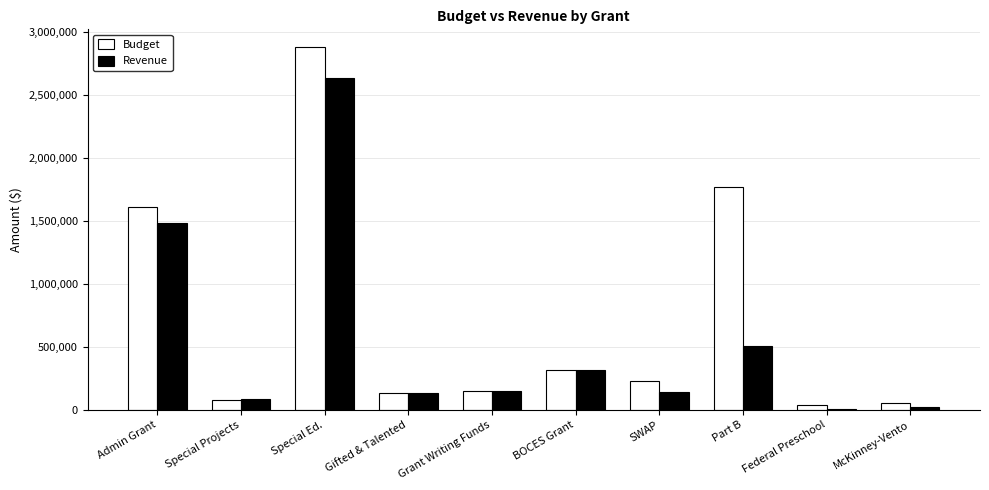

Between SWAP and Part B, which series saw the biggest shift?

Budget